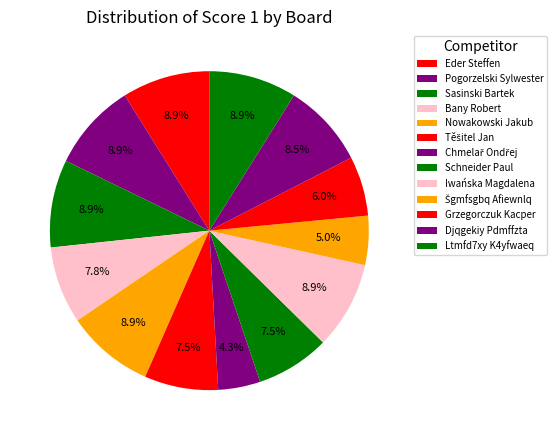

To the nearest percent, what percentage of the pie is Schneider Paul?

7%